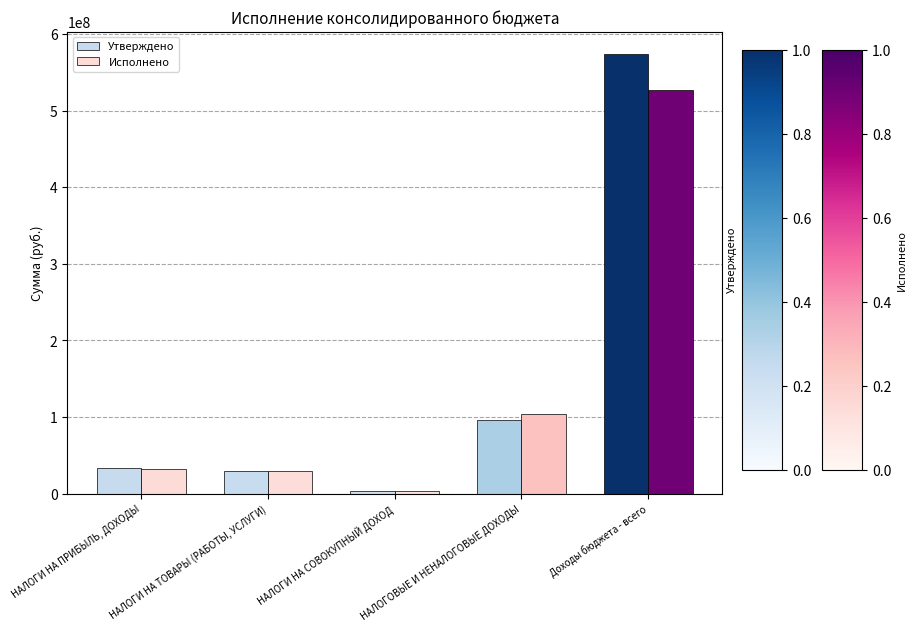

What value does the Утверждено series have at НАЛОГОВЫЕ И НЕНАЛОГОВЫЕ ДОХОДЫ?

96439510.3